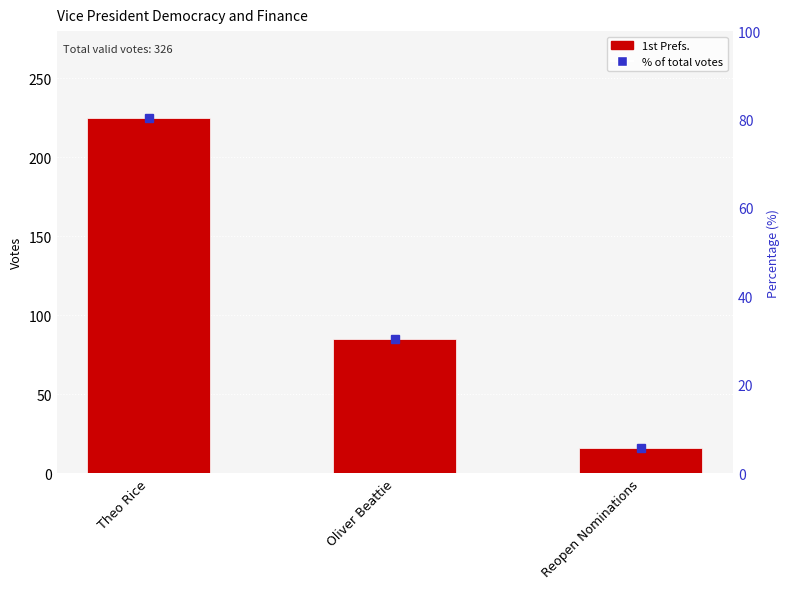

At which category does the chart reach its peak across all series?

Theo Rice